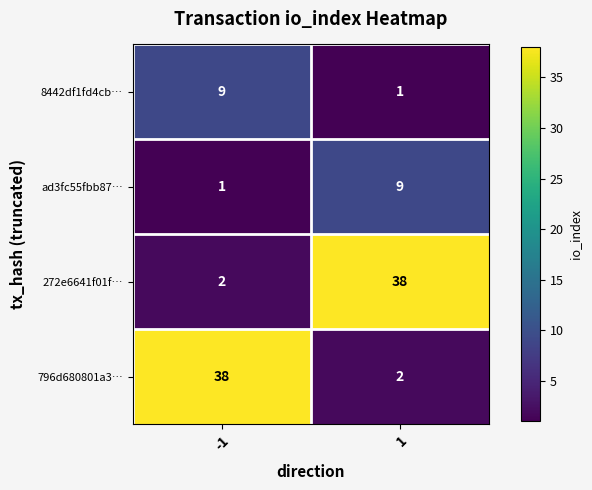

How many distinct data groups are displayed?

4